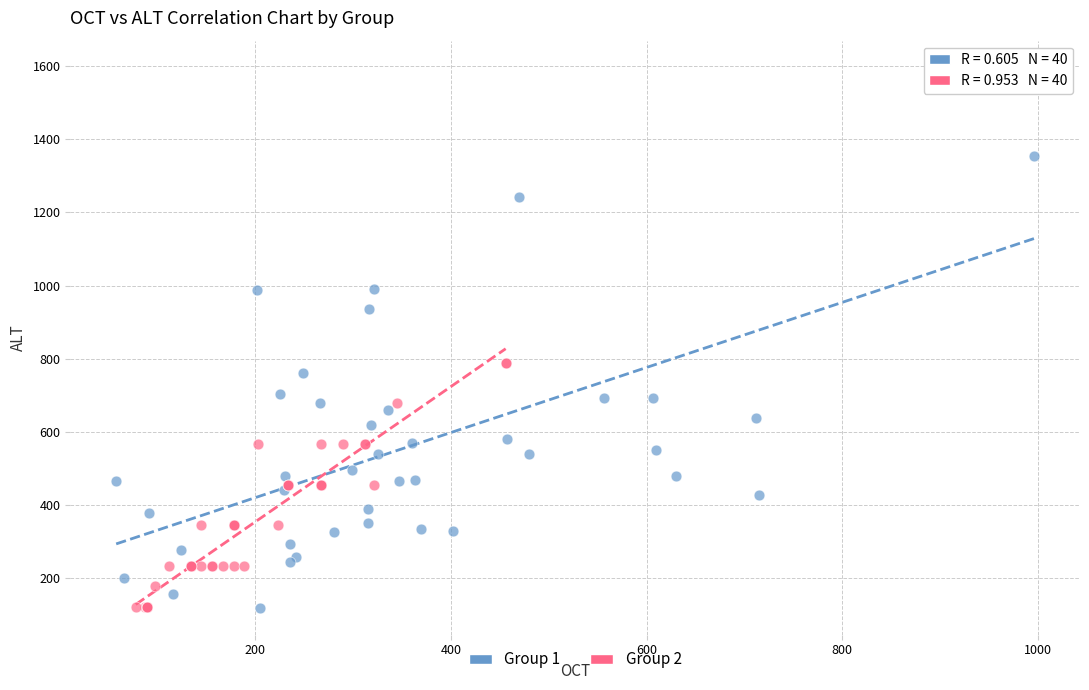

Which series has the widest spread of Y values?

Group 1